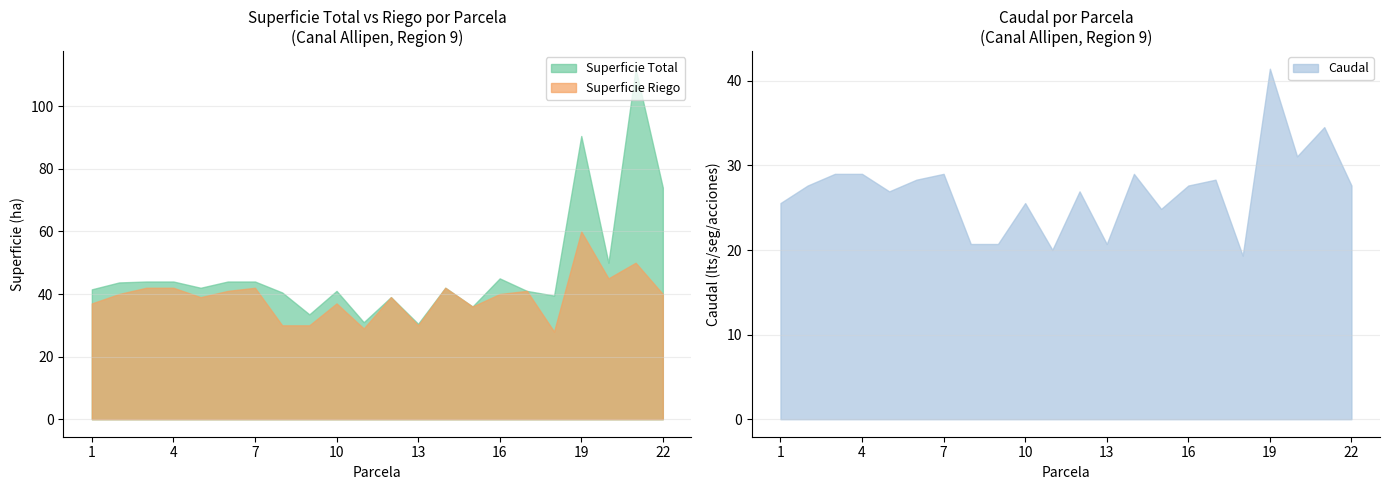

True or false: Caudal and Superficie Total cross at least once.

False